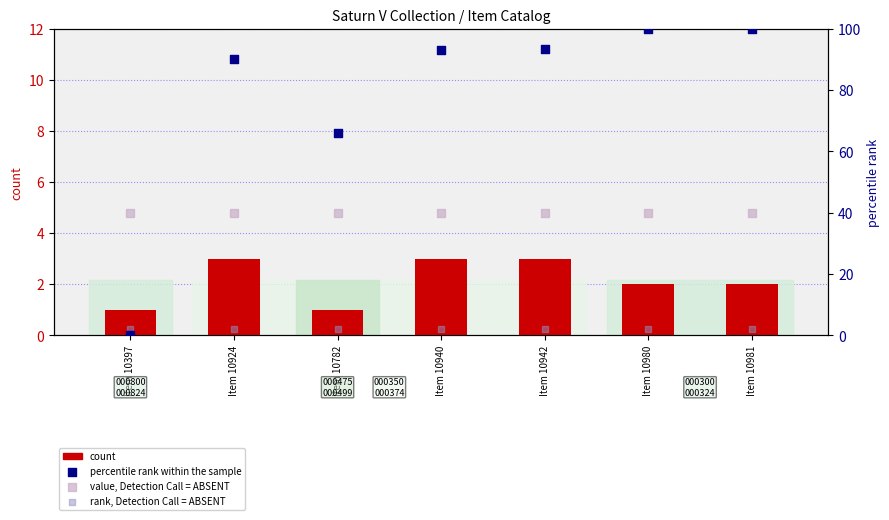

Which series has the largest total across all categories?

percentile rank within the sample